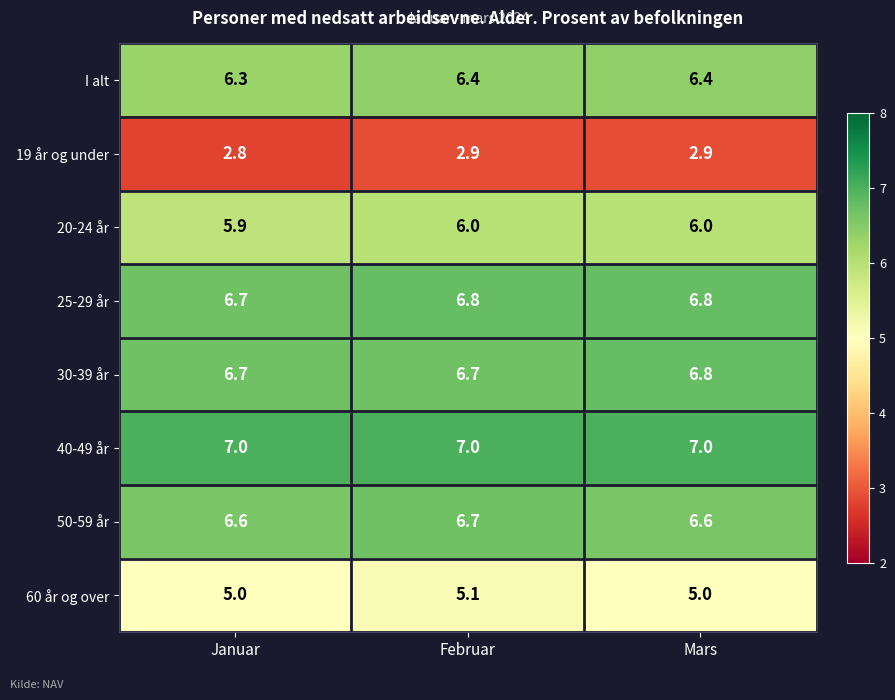

How many data points does each series have?

3